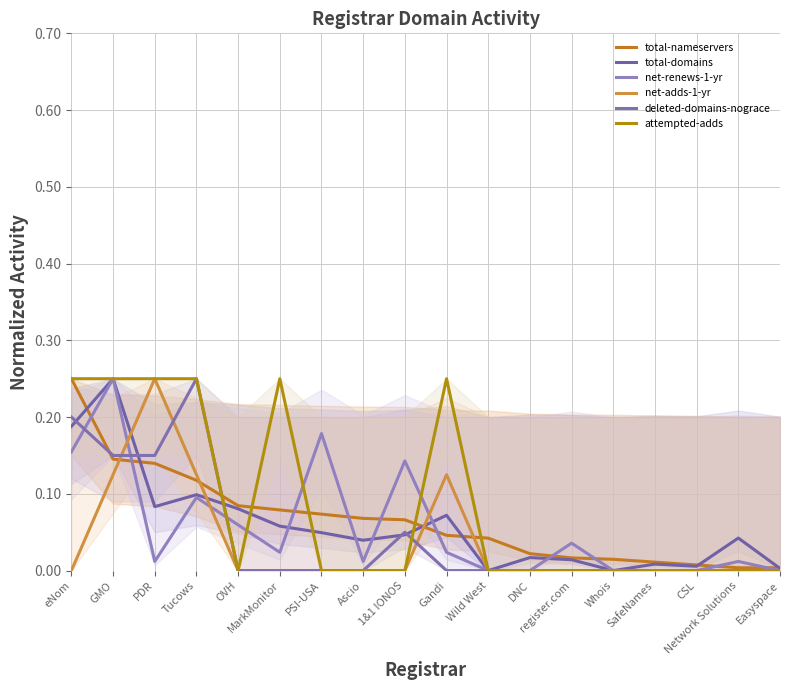

Reading left to right, transcribe all the data shown in this chart.

total-nameservers: 0.2	0.1	0.1	0.1	0.1	0.1	0.1	0.1	0.1	0.0	0.0	0.0	0.0	0.0	0.0	0.0	0.0	0.0
total-domains: 0.2	0.2	0.1	0.1	0.1	0.1	0.0	0.0	0.0	0.1	0.0	0.0	0.0	0.0	0.0	0.0	0.0	0.0
net-renews-1-yr: 0.2	0.2	0.0	0.1	0.1	0.0	0.2	0.0	0.1	0.0	0.0	0.0	0.0	0.0	0.0	0.0	0.0	0.0
net-adds-1-yr: 0.0	0.1	0.2	0.1	0.0	0.0	0.0	0.0	0.0	0.1	0.0	0.0	0.0	0.0	0.0	0.0	0.0	0.0
deleted-domains-nograce: 0.2	0.1	0.1	0.2	0.0	0.0	0.0	0.0	0.1	0.0	0.0	0.0	0.0	0.0	0.0	0.0	0.0	0.0
attempted-adds: 0.2	0.2	0.2	0.2	0.0	0.2	0.0	0.0	0.0	0.2	0.0	0.0	0.0	0.0	0.0	0.0	0.0	0.0